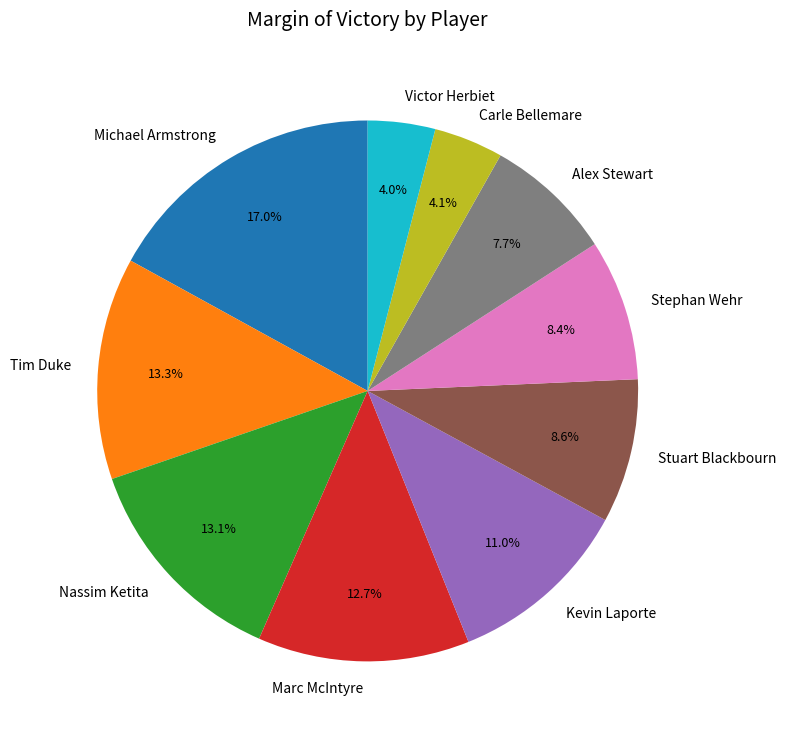

Combined, what portion of the pie is Marc McIntyre and Stuart Blackbourn?

21.3%